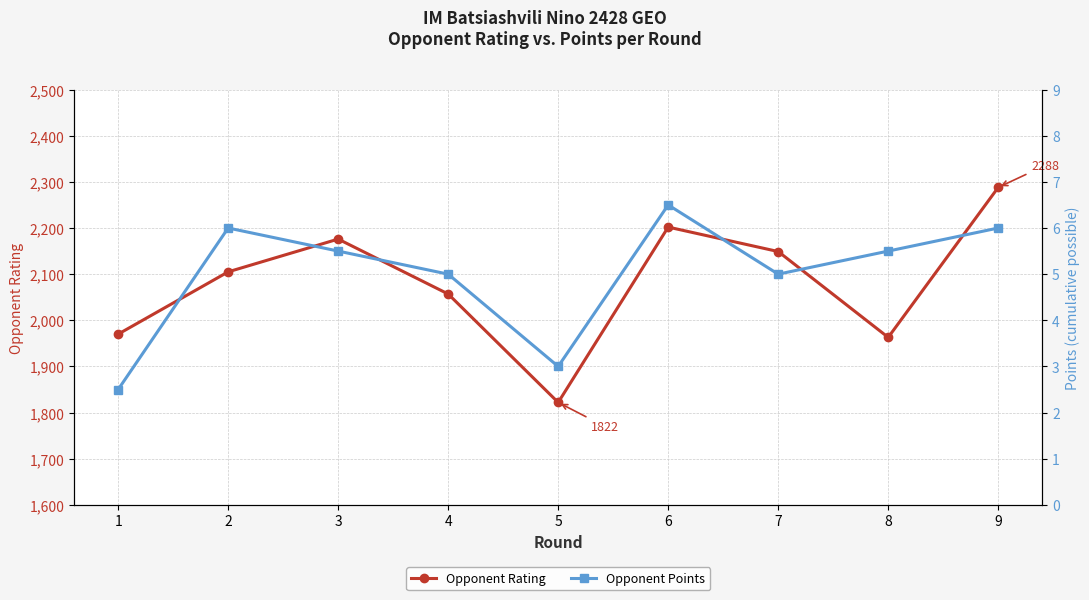

Reading left to right, transcribe all the data shown in this chart.

Opponent Rating: 1970.0	2105.0	2176.0	2057.0	1822.0	2202.0	2149.0	1963.0	2288.0
Opponent Points: 2.5	6.0	5.5	5.0	3.0	6.5	5.0	5.5	6.0